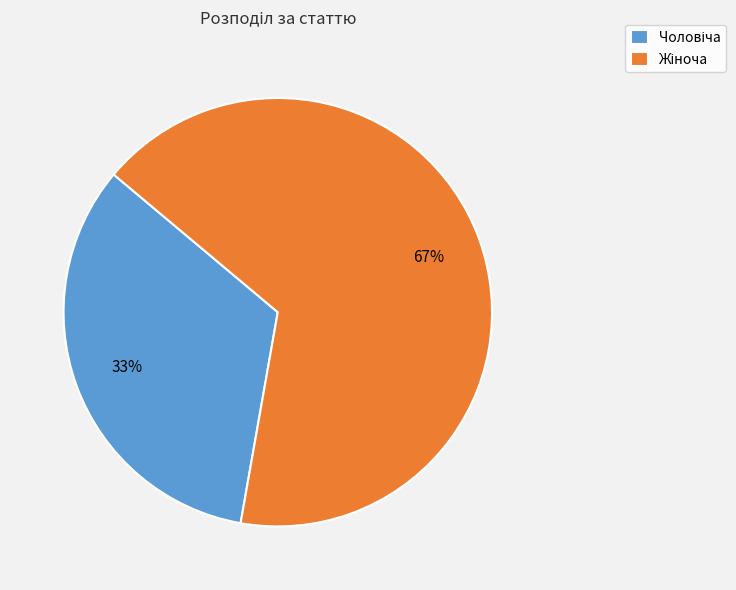

Is there a majority slice in this chart?

Yes